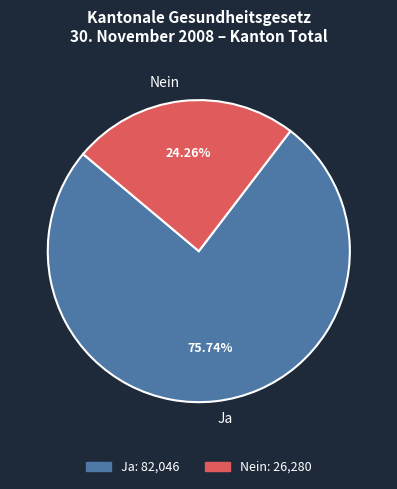

How much of the chart is everything except Nein?

75.7%